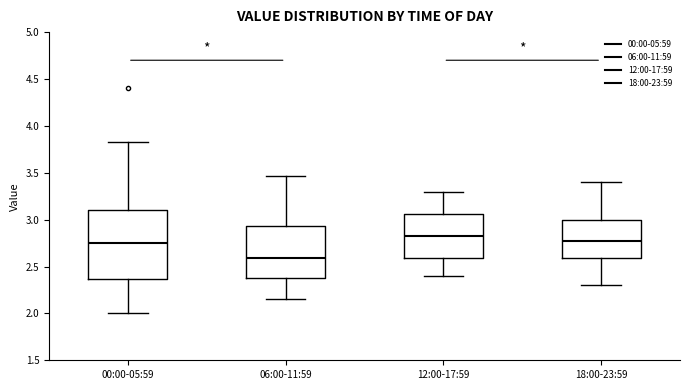

Reading left to right, read every box against the y-axis: the position of its median line, the range the box covers, and the ends of its whiskers. The values are not printed on the chart, so give them approximately, as read against the axis.

00:00-05:59: median 2.75, box 2.35 to 3.10, whiskers 2.00 to 3.85
06:00-11:59: median 2.60, box 2.40 to 2.95, whiskers 2.15 to 3.45
12:00-17:59: median 2.85, box 2.60 to 3.05, whiskers 2.40 to 3.30
18:00-23:59: median 2.80, box 2.60 to 3.00, whiskers 2.30 to 3.40